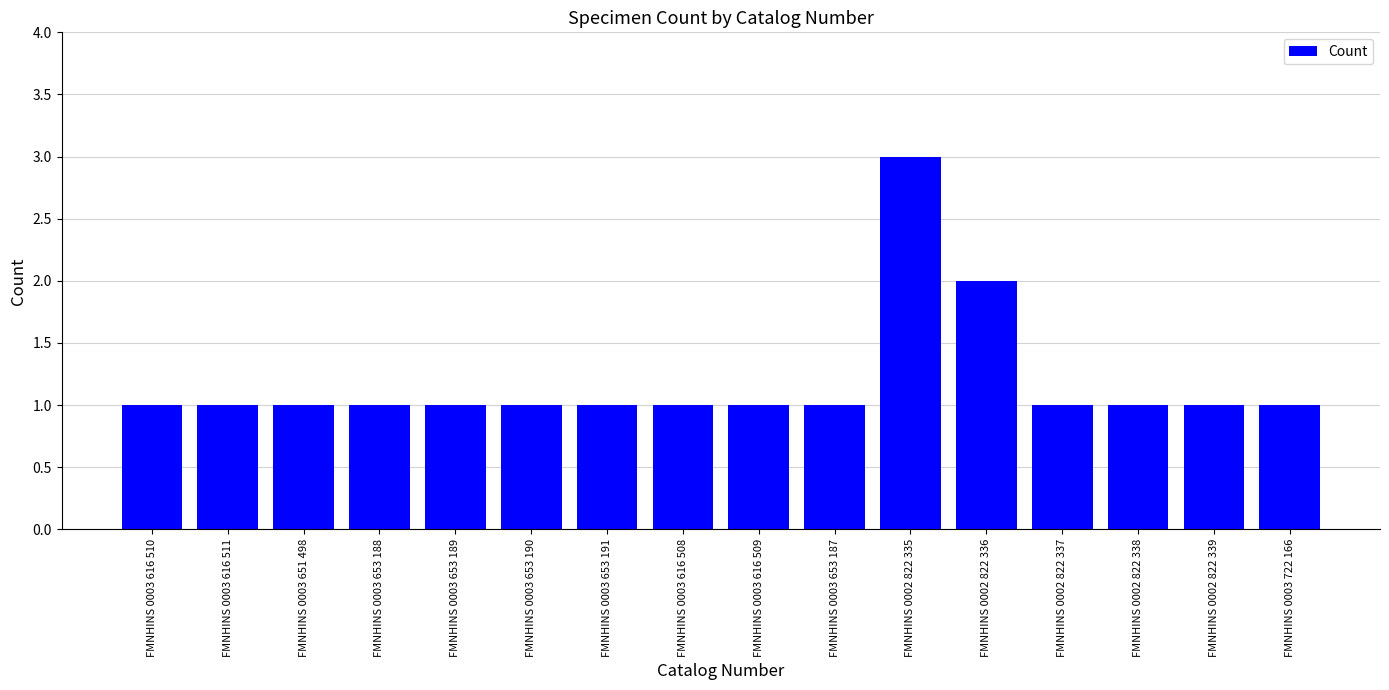

What is the value of the 12th bar from the left?

2